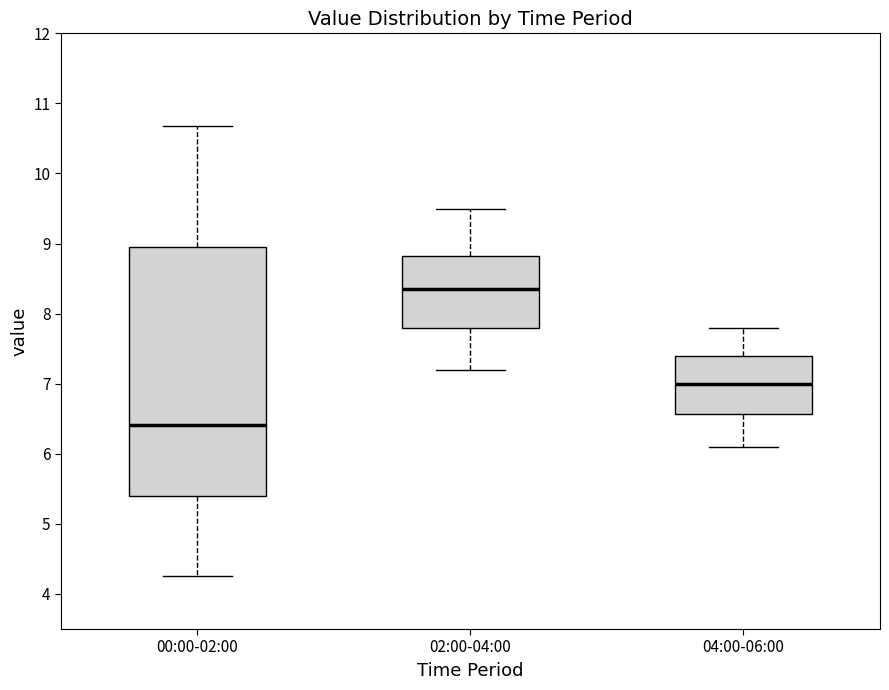

Where does the median line of the box for 04:00-06:00 sit on the y-axis? The values are not printed on the chart, so give them approximately, as read against the axis.

7.0